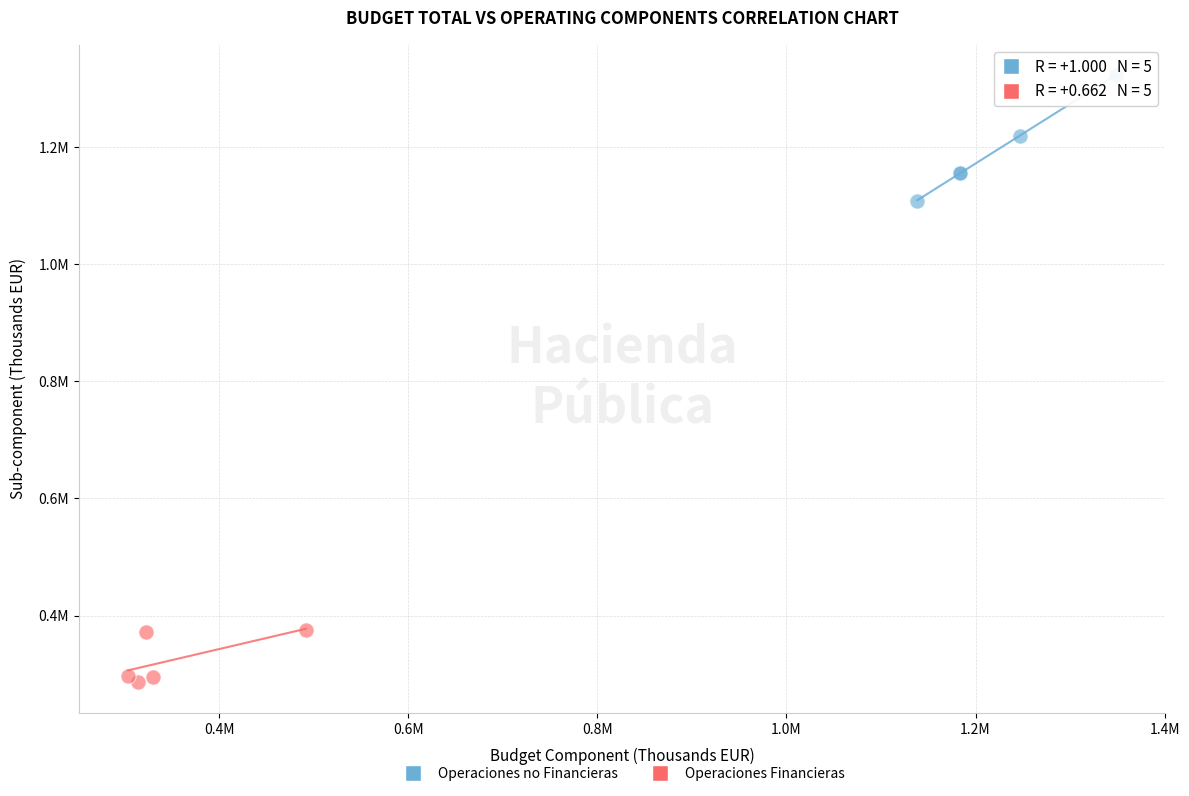

Which series contains the lowest Y value?

Operaciones Financieras